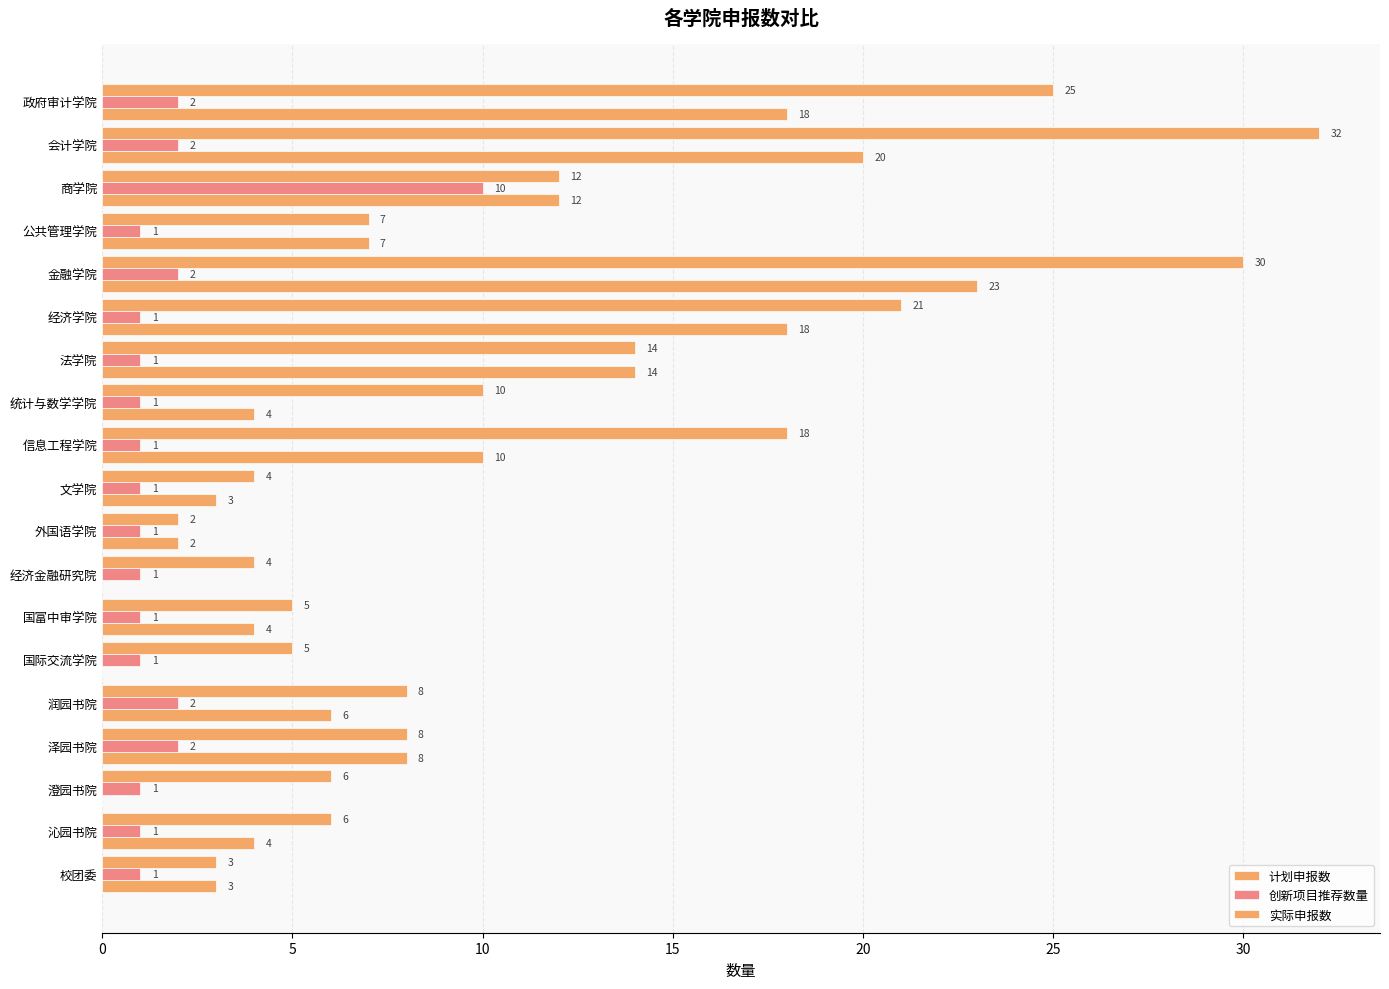

How many data points does each series have?

19